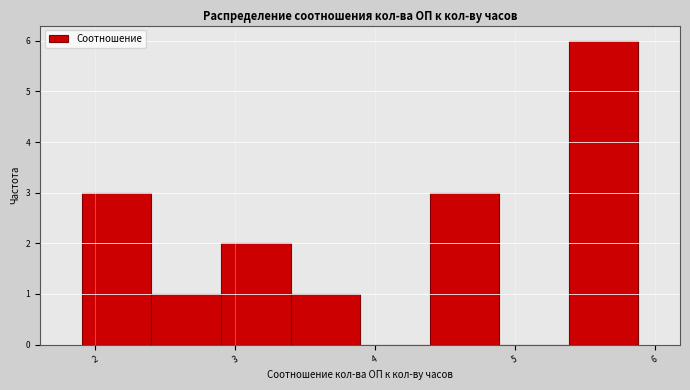

Which range on the x-axis has the tallest bar?

5.4 to 5.9